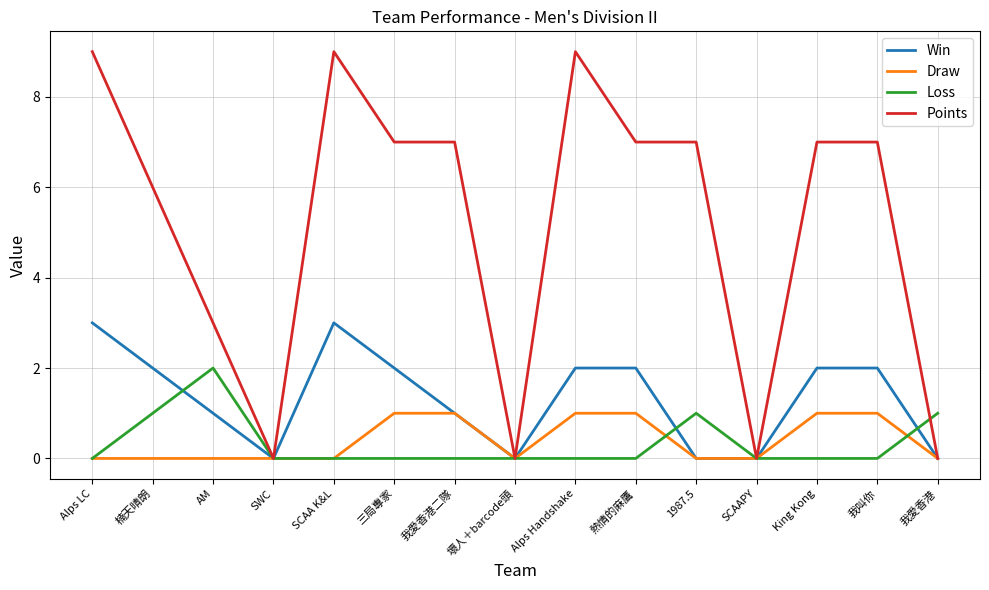

Is it true that Points equals 3 at 熱情的麻鷹?

False